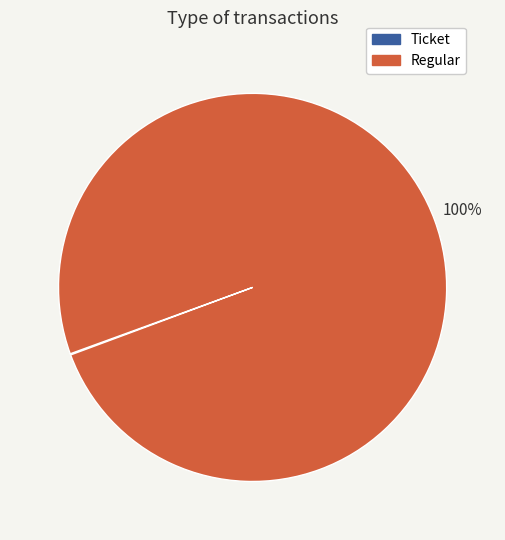

To the nearest percent, what is the difference between the largest and smallest slice percentages?

100%